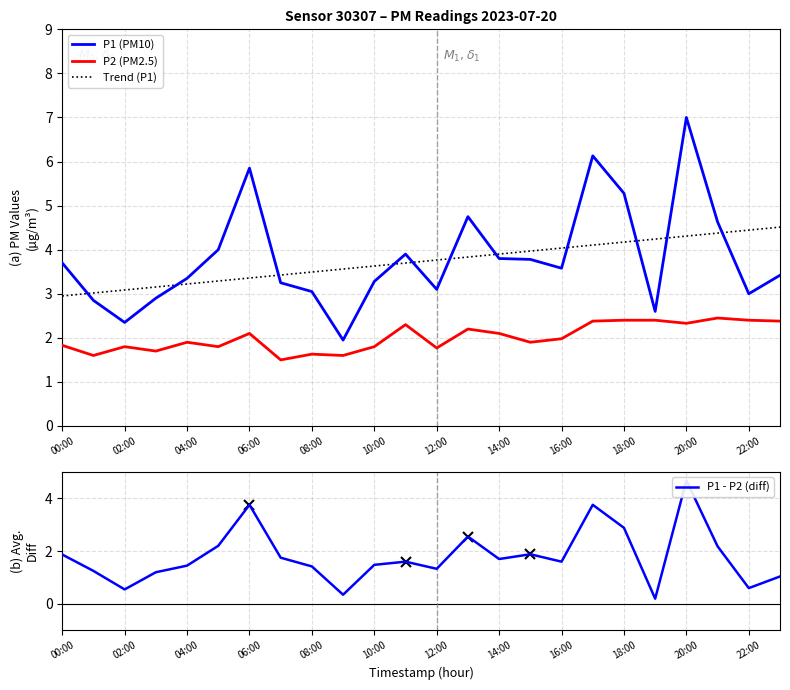

How many lines are shown in the chart?

4